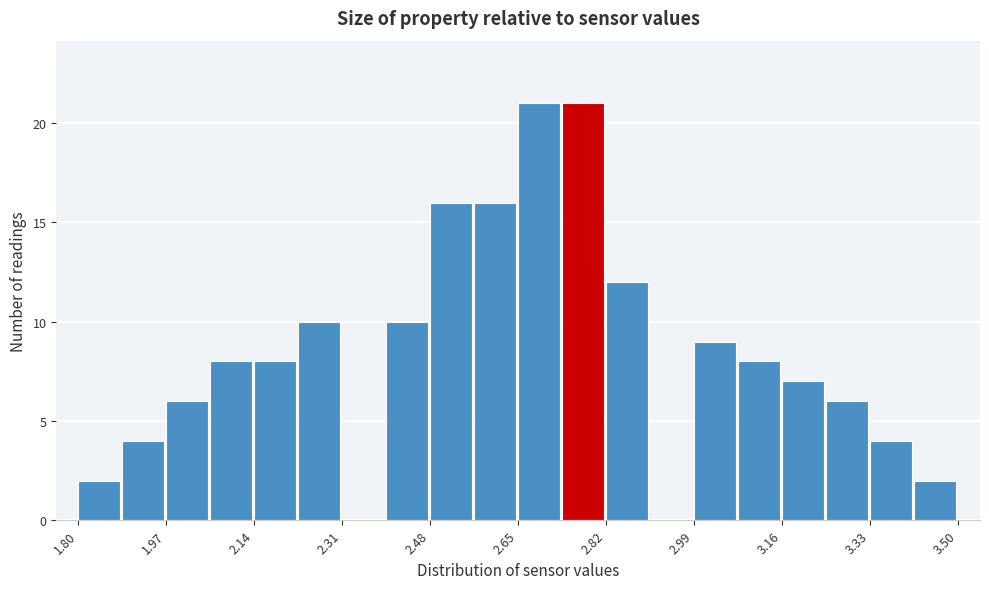

Reading left to right, transcribe this chart: for each bar, give the range it covers on the x-axis and its height. Neither the bar edges nor the heights are printed on the chart, so give them approximately, as read against the axes.

1.800 to 1.885: 2
1.885 to 1.970: 4
1.970 to 2.055: 6
2.055 to 2.140: 8
2.140 to 2.225: 8
2.225 to 2.310: 10
2.310 to 2.395: 0
2.395 to 2.480: 10
2.480 to 2.565: 16
2.565 to 2.650: 16
2.650 to 2.735: 21
2.735 to 2.820: 21
2.820 to 2.905: 12
2.905 to 2.990: 0
2.990 to 3.075: 9
3.075 to 3.160: 8
3.160 to 3.245: 7
3.245 to 3.330: 6
3.330 to 3.415: 4
3.415 to 3.500: 2